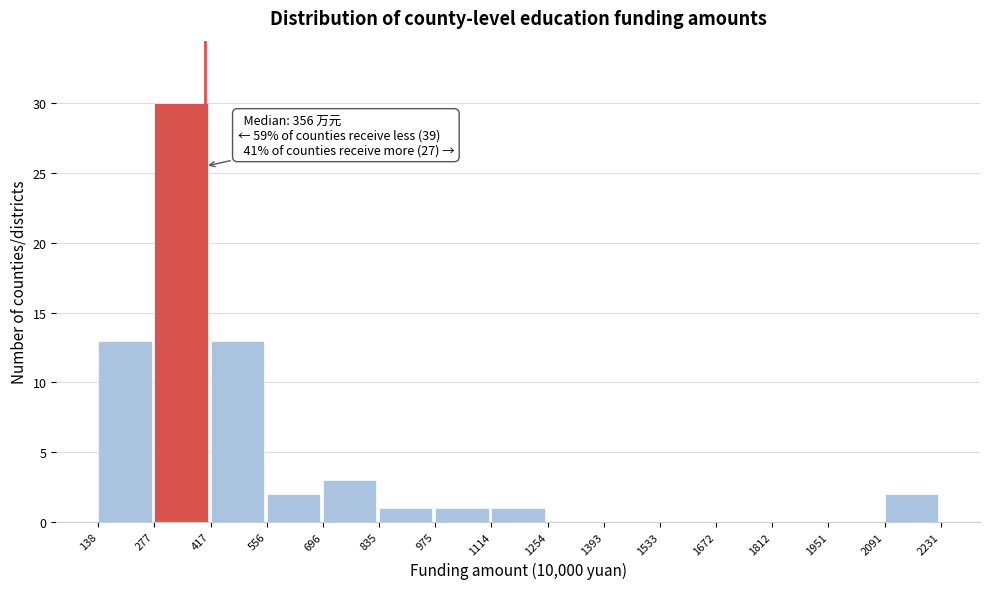

Which range on the x-axis has the tallest bar?

277 to 417